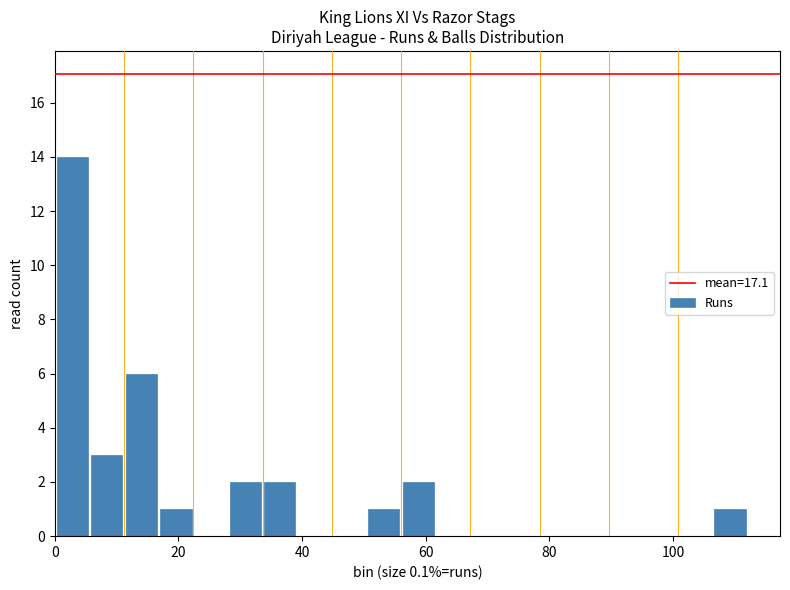

Around what value on the x-axis is the tallest bar? Give the approximate position of its centre, as read against the axis.

2